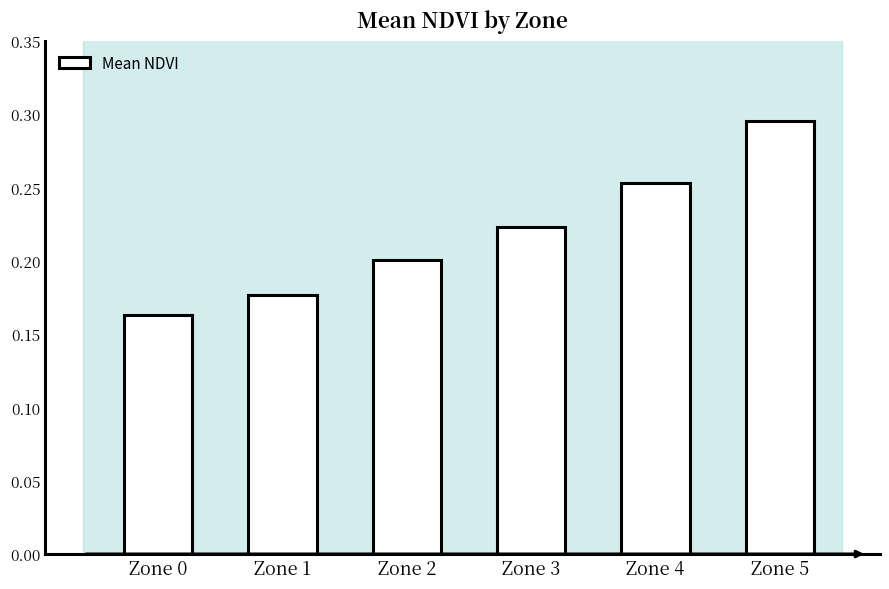

Is it true that the value at Zone 4 is 0.4?

False